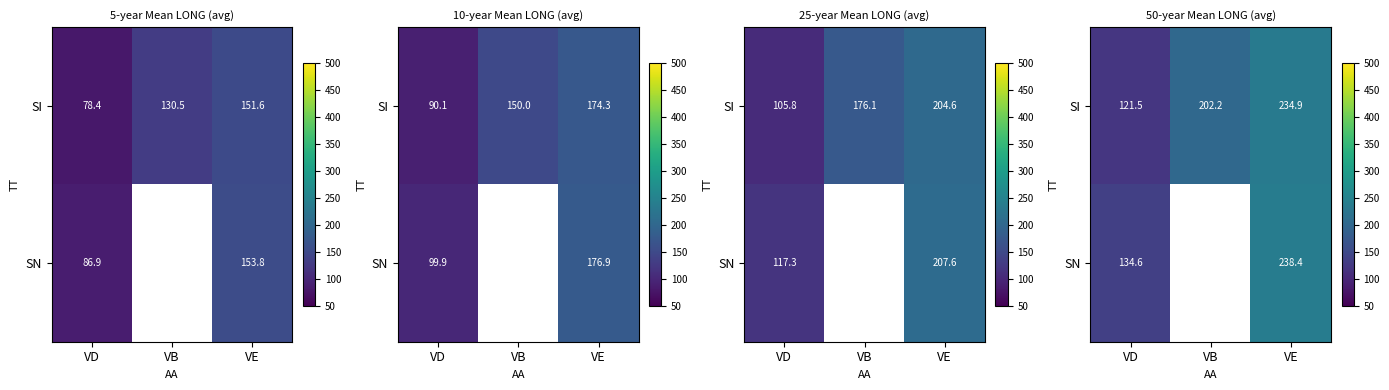

Is the value of SN at VB greater than the value of SI at VD?

No